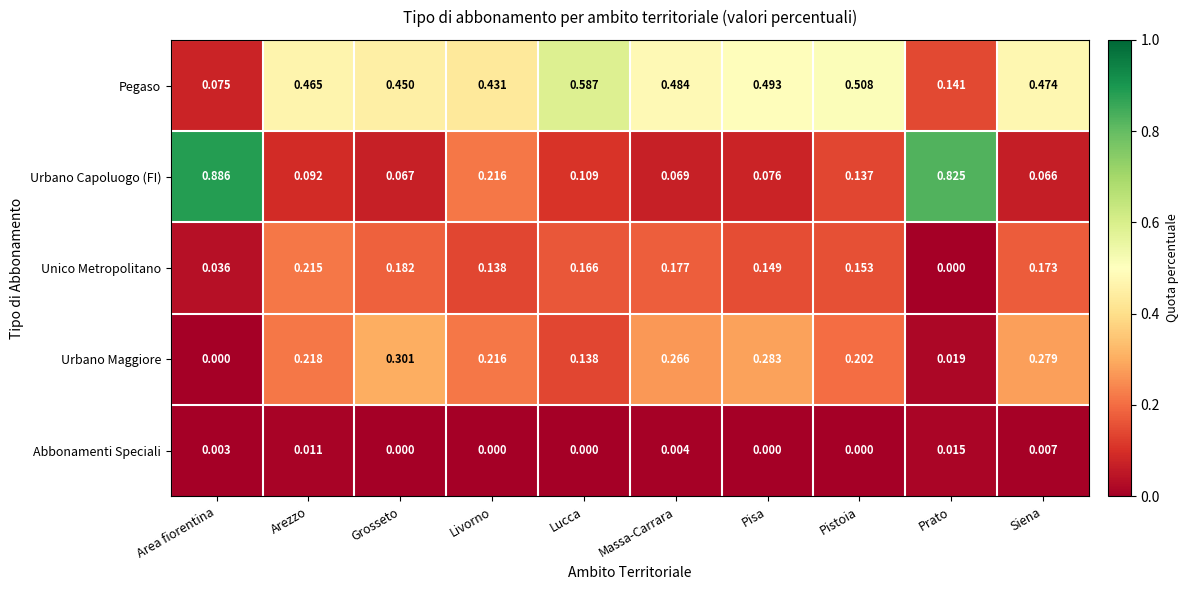

Which series has the largest range (max minus min)?

Urbano Capoluogo (FI)